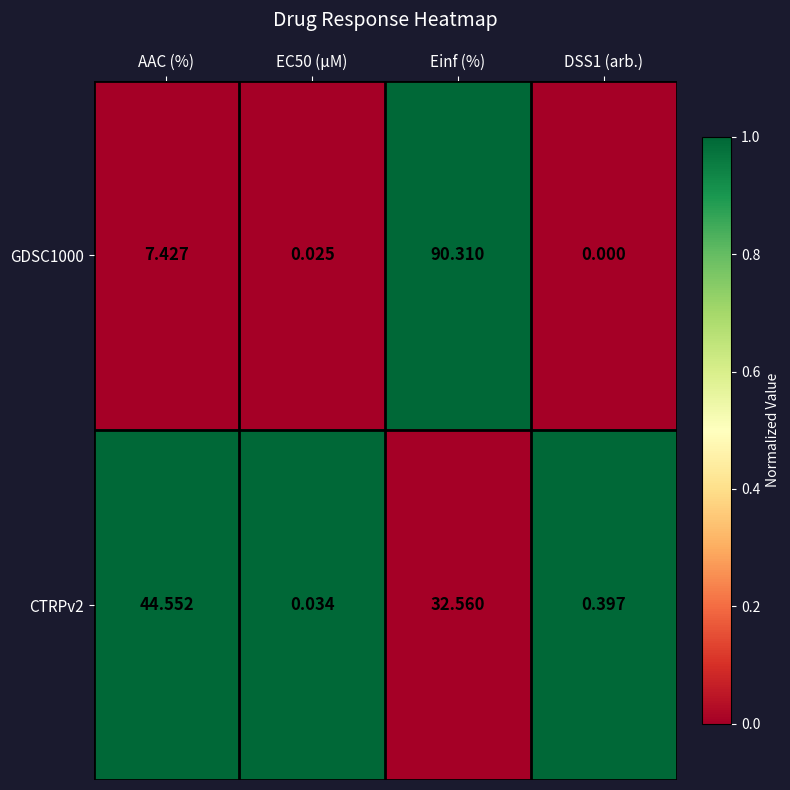

At which category is the sum across all series the highest?

Einf (%)